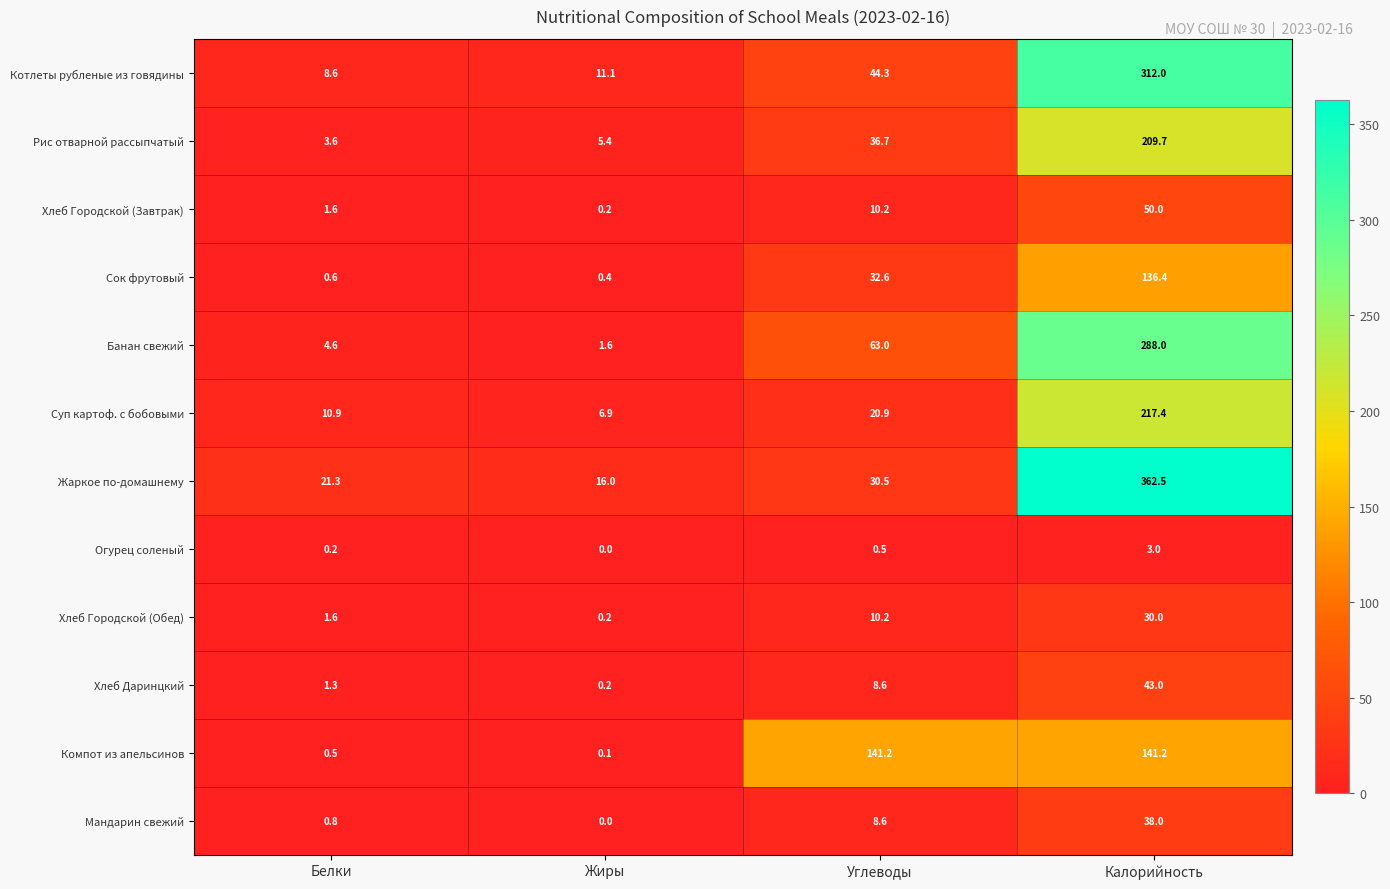

Which series has the widest spread of values?

Жаркое по-домашнему